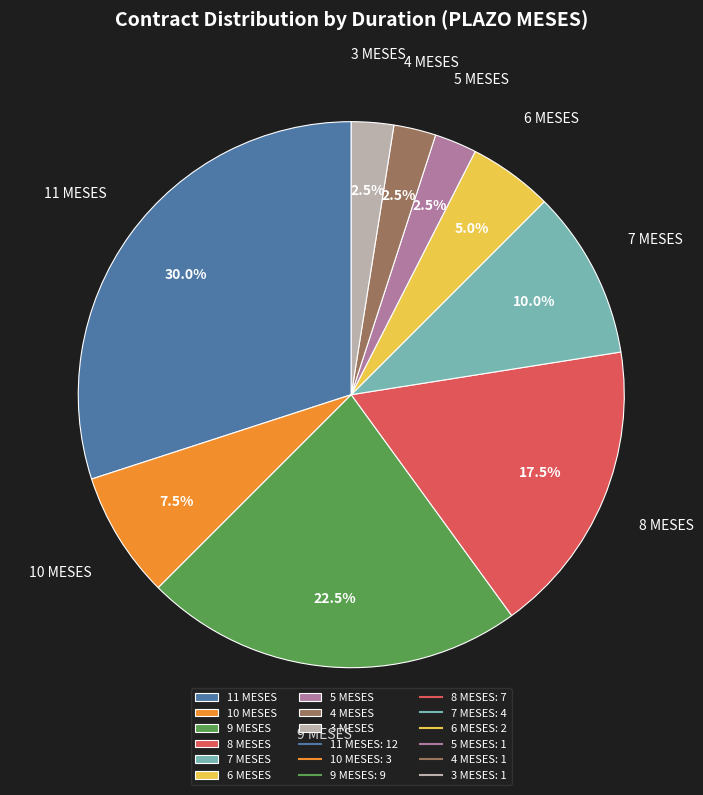

Approximately how many times larger is the value at 6 MESES compared to 4 MESES?

2.0